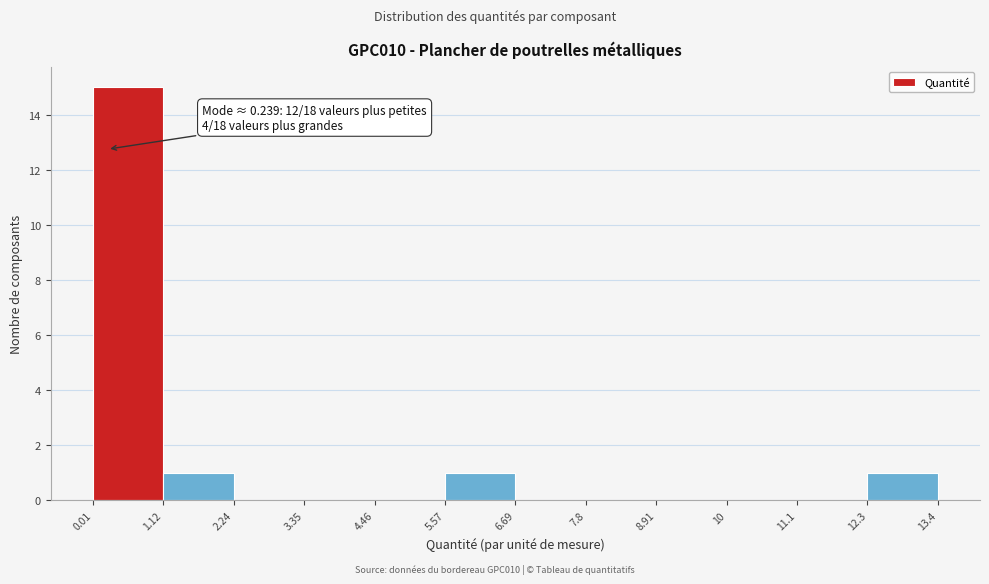

Which range on the x-axis has the tallest bar?

0.01 to 1.12